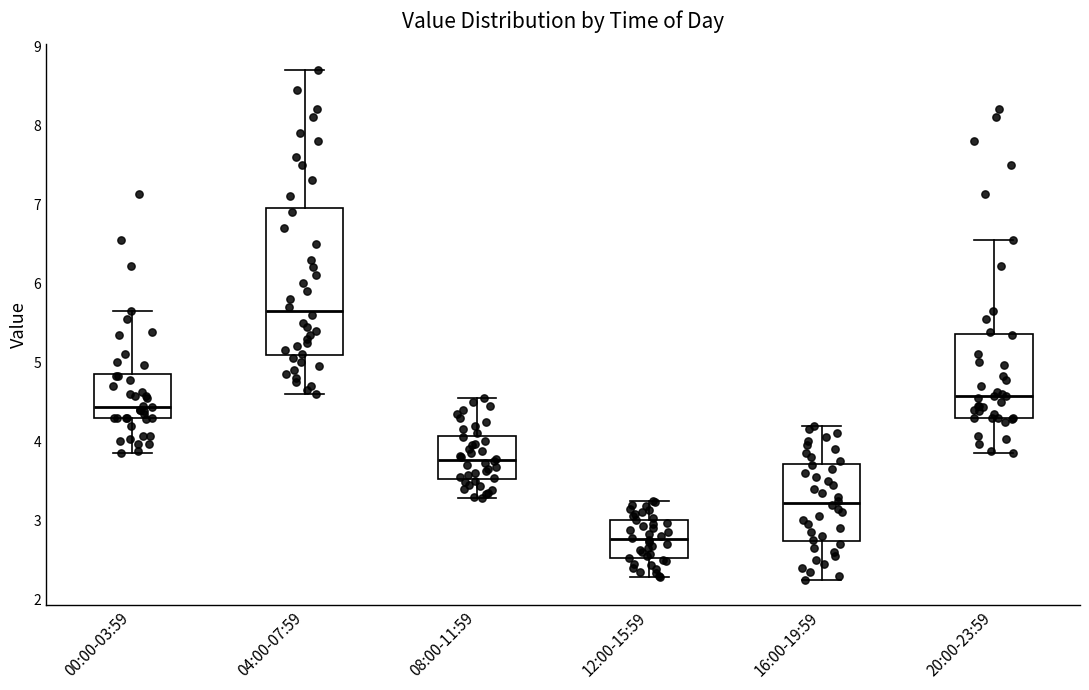

Where does the lower whisker of the box for 20:00-23:59 end on the y-axis? The values are not printed on the chart, so give them approximately, as read against the axis.

3.9